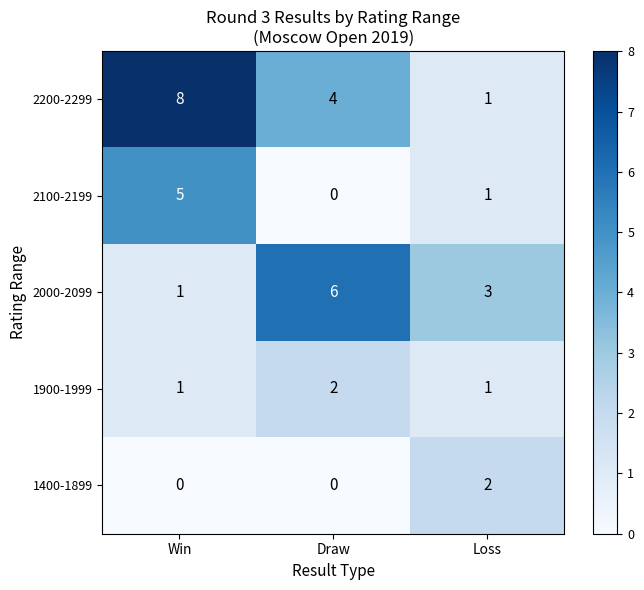

Where does the 2100-2199 series first go above 1?

Win